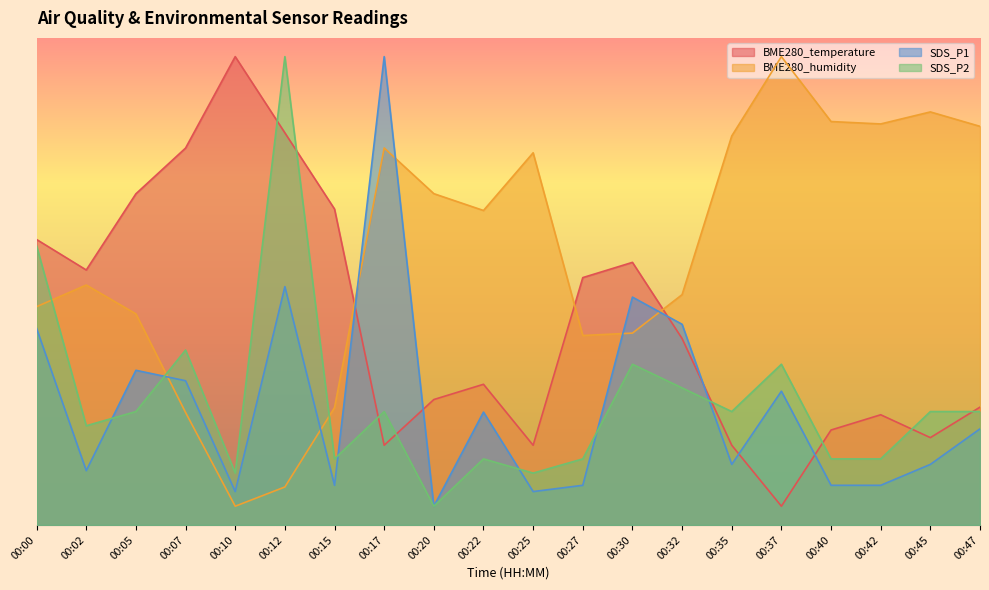

What is the total value across all series at 00:22?

84.6